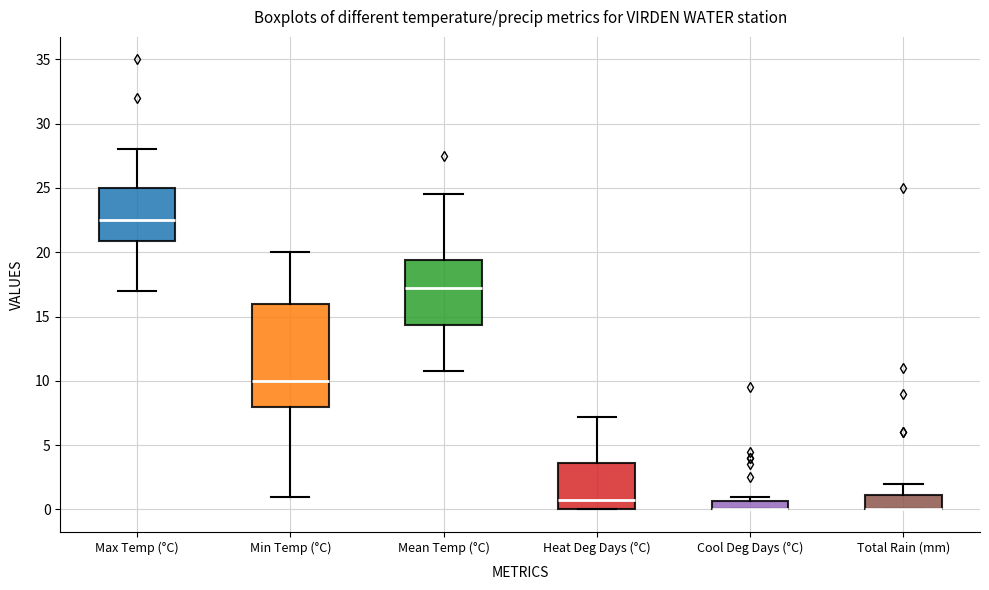

Where is the upper edge of the box for Heat Deg Days (°C) on the y-axis? The values are not printed on the chart, so give them approximately, as read against the axis.

3.5